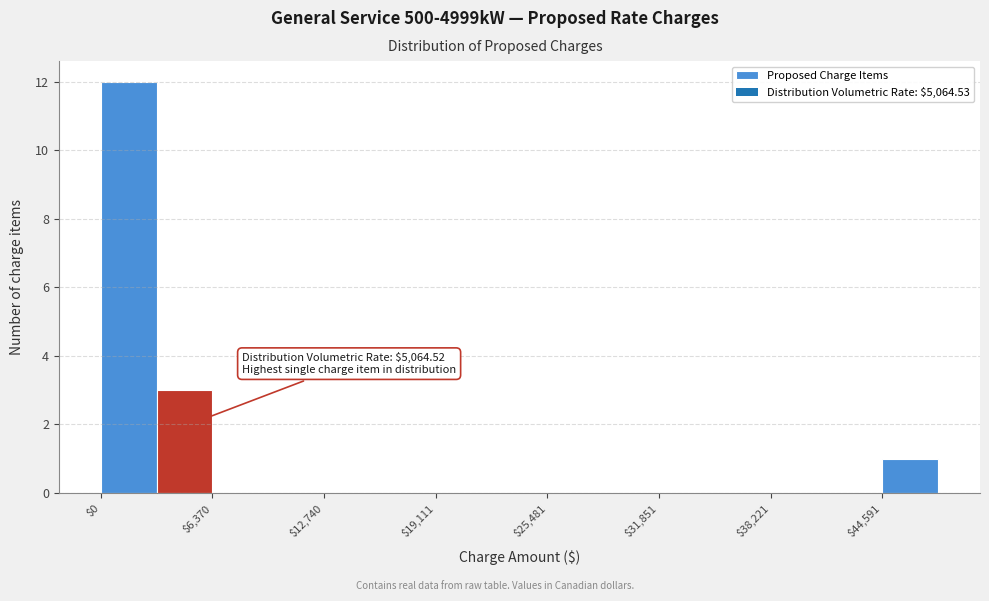

Read against the x-axis, roughly where is the centre of the tallest bar?

2000